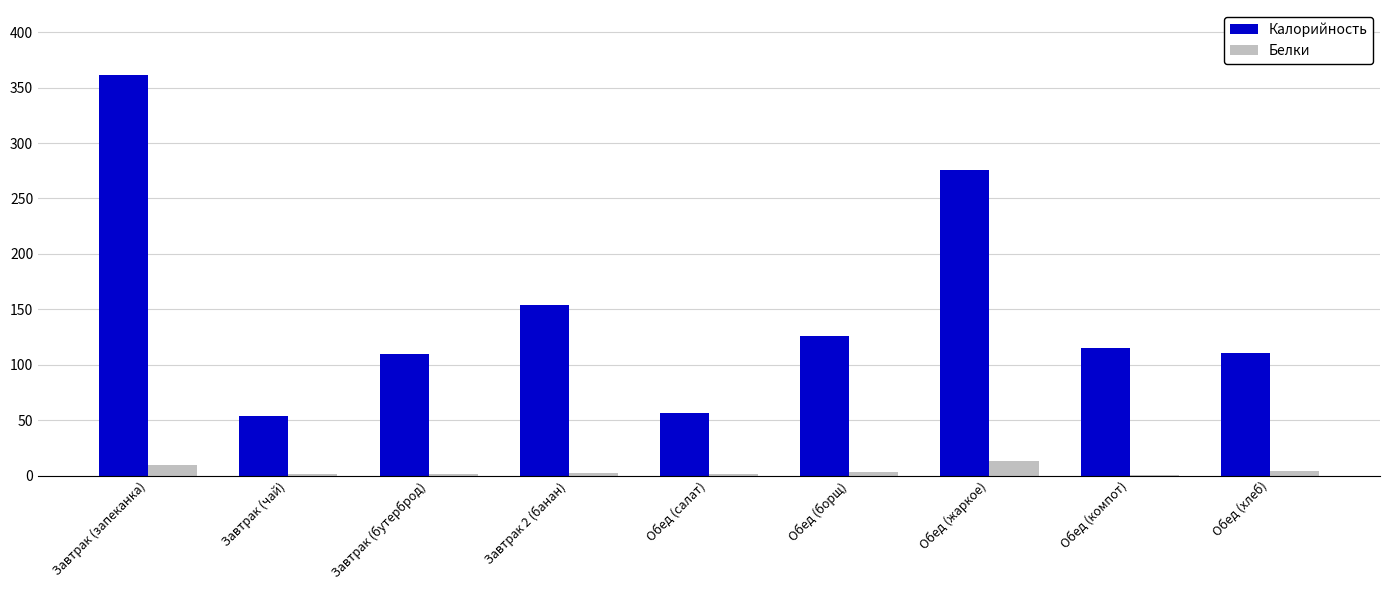

What is the sum of all Калорийность values?

1362.2